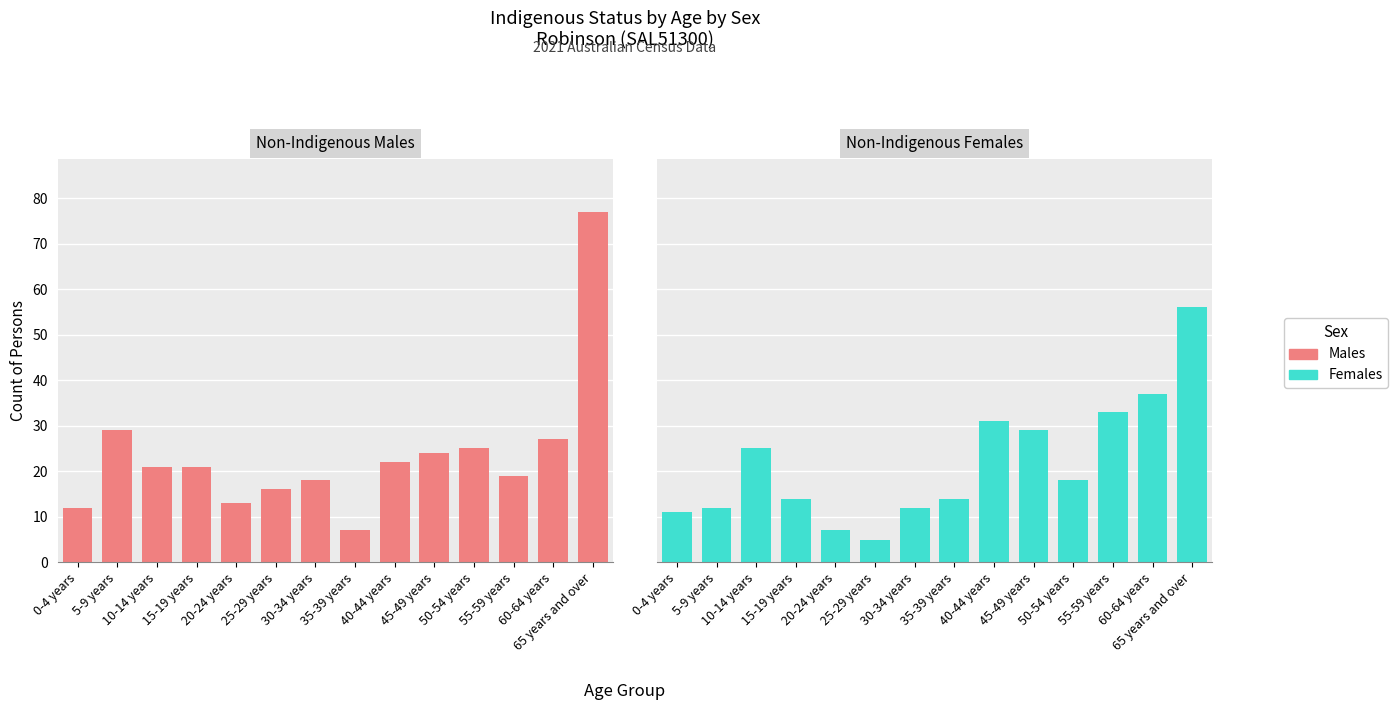

At which label does Non-Indigenous Males first exceed 21?

5-9 years